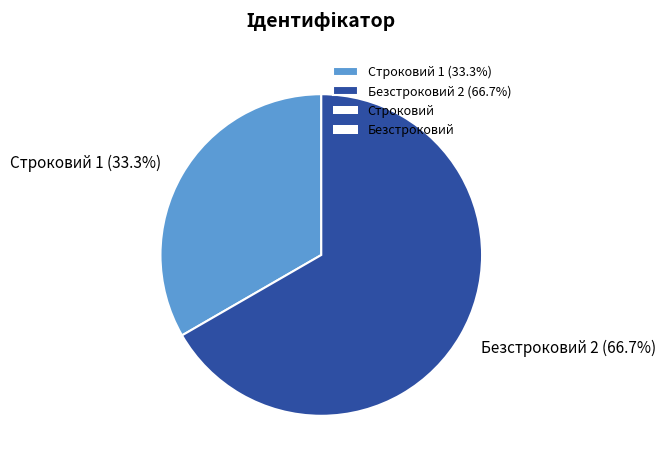

Combined, what portion of the pie is Безстроковий and Строковий?

100.0%